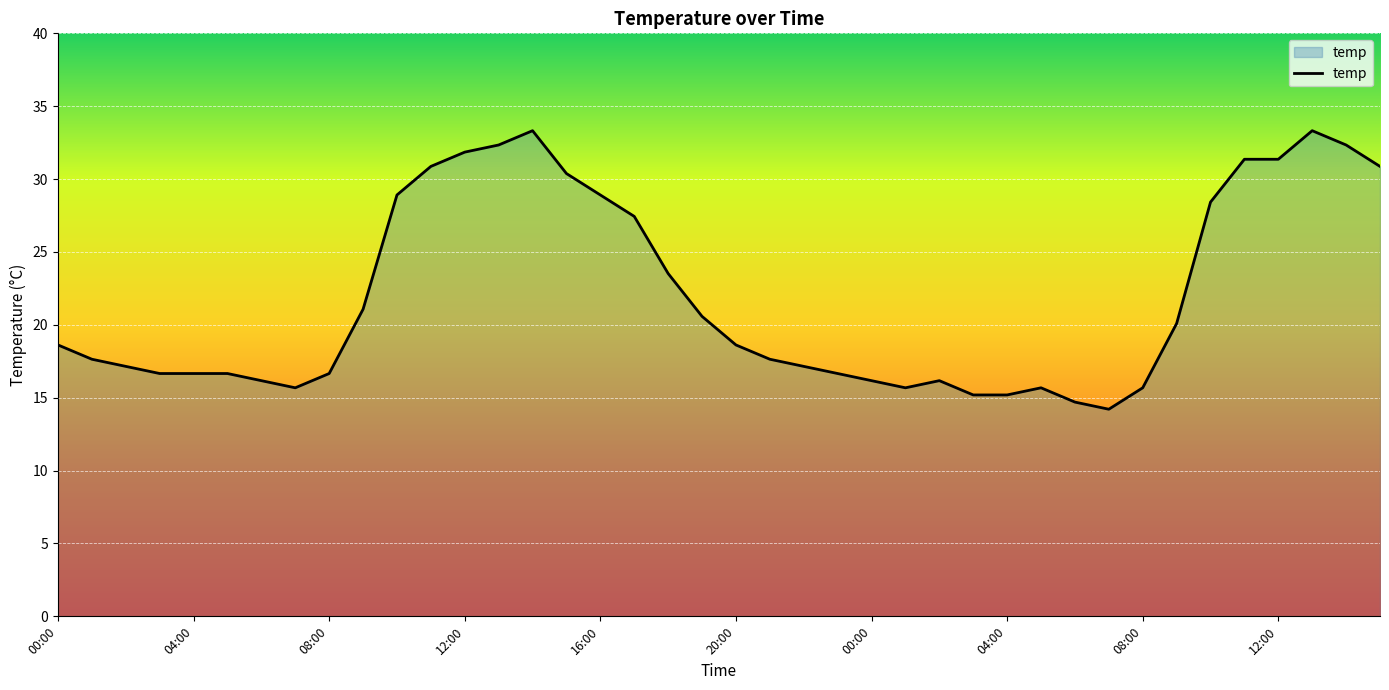

What is the greatest value displayed?

33.3